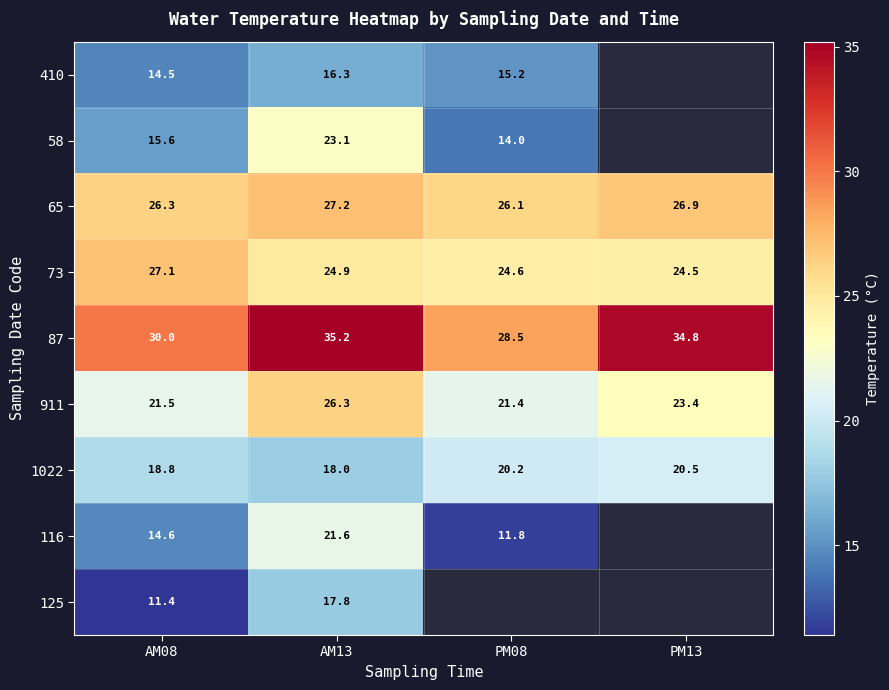

What is the difference between the highest and lowest values at AM13?

18.9